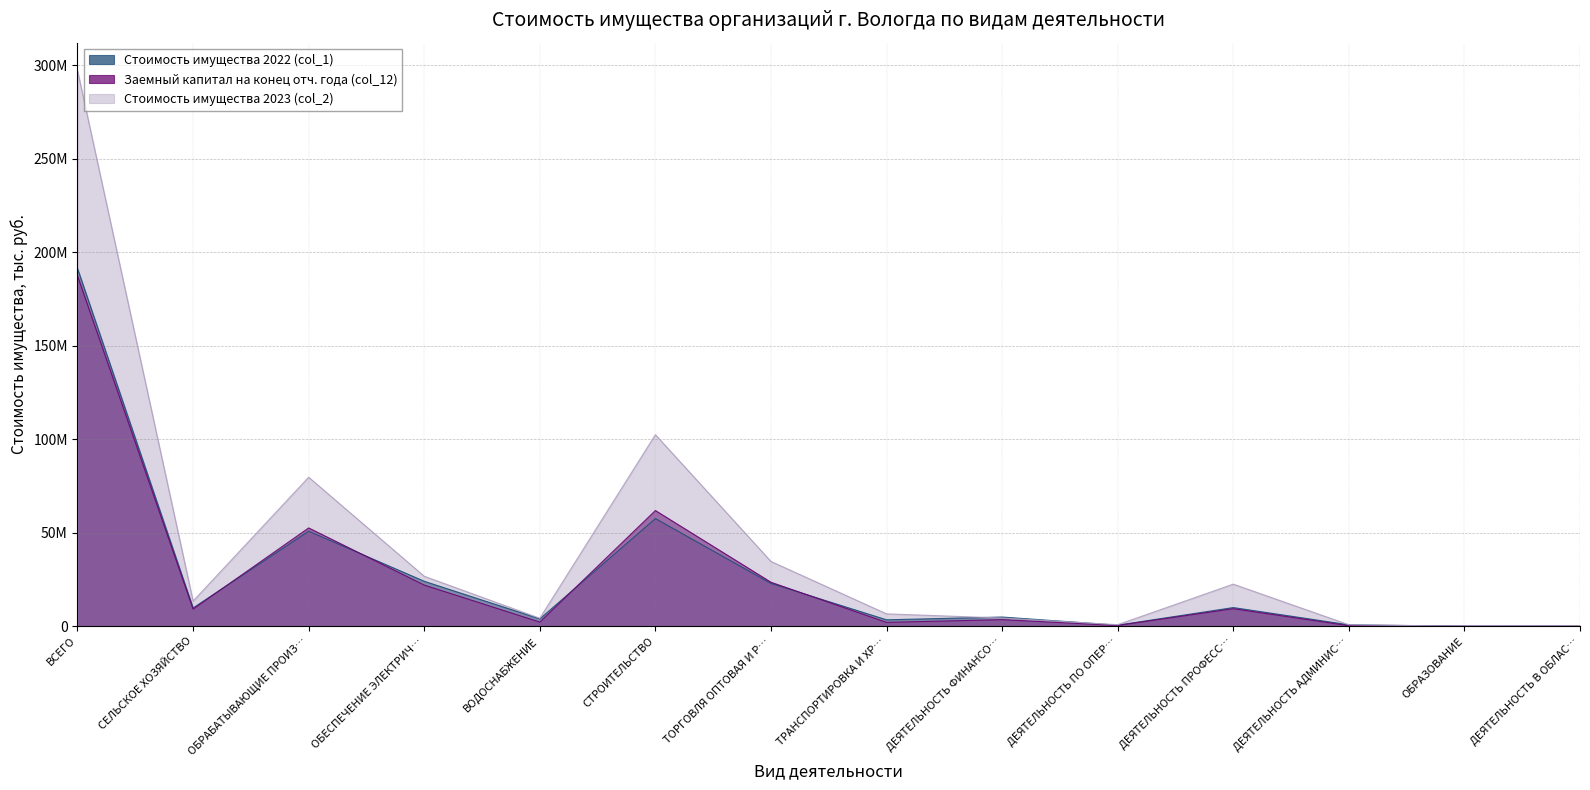

Which series ends up on top after the final intersection of Заемный капитал на конец отч. года (col_12) and Стоимость имущества 2022 (col_1)?

Стоимость имущества 2022 (col_1)